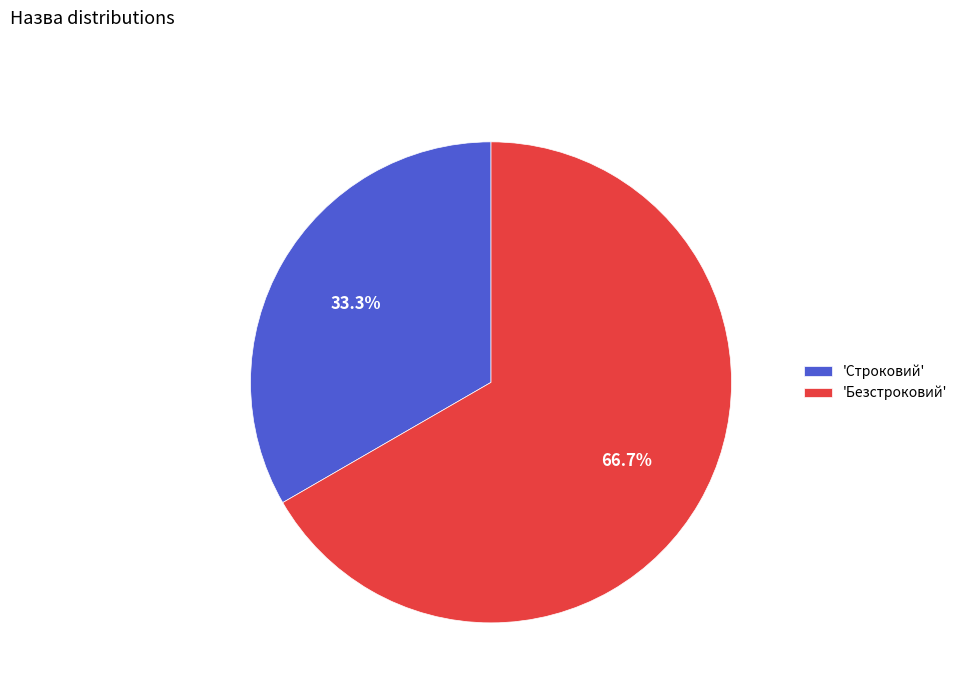

To the nearest percent, what is the difference between the largest and smallest slice percentages?

33%